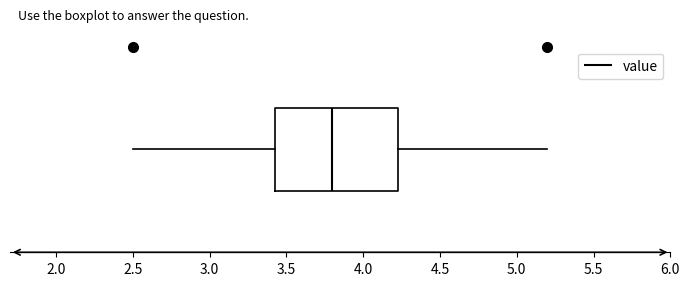

Read this box plot against the x-axis: the position of the median line, the range covered by the box, and the ends of both whiskers. The values are not printed on the chart, so give them approximately, as read against the axis.

median 3.80, box 3.40 to 4.25, whiskers 2.50 to 5.20